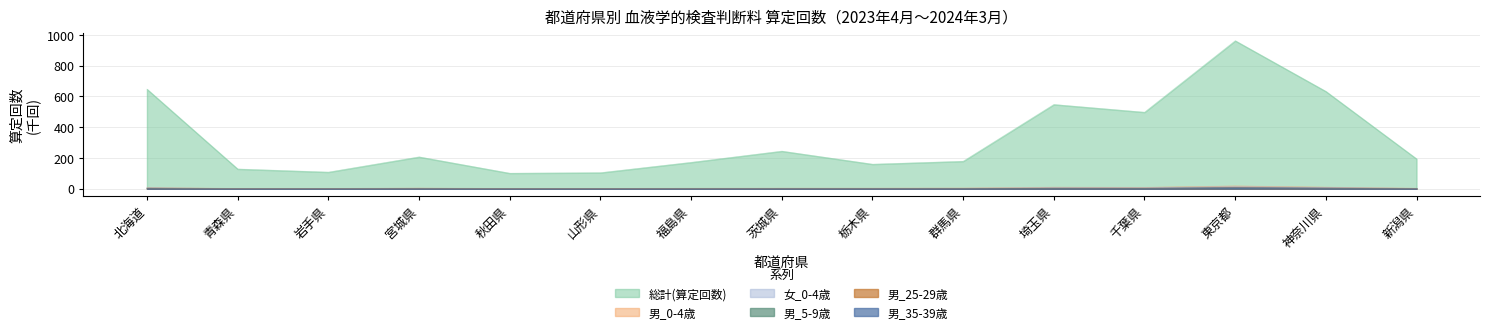

At which label does 女_0-4歳 first exceed 2?

北海道